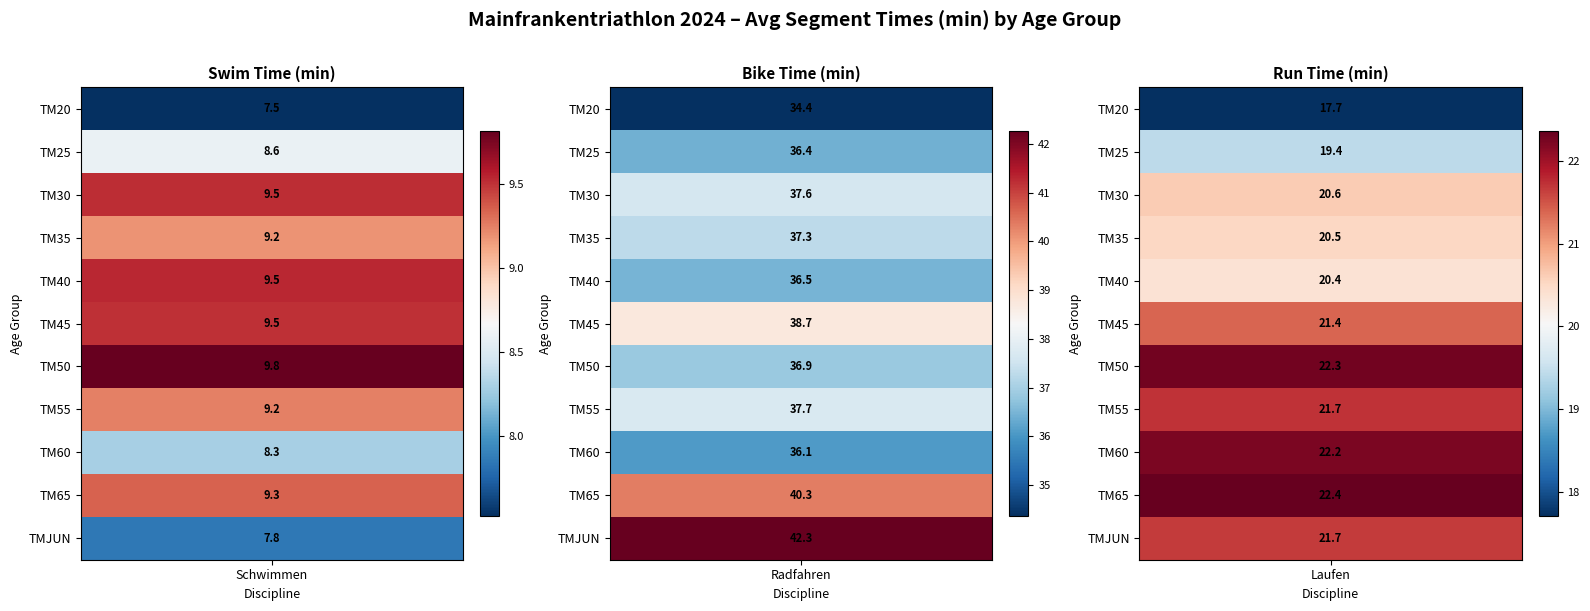

What is the total value across all series at 1?

414.1